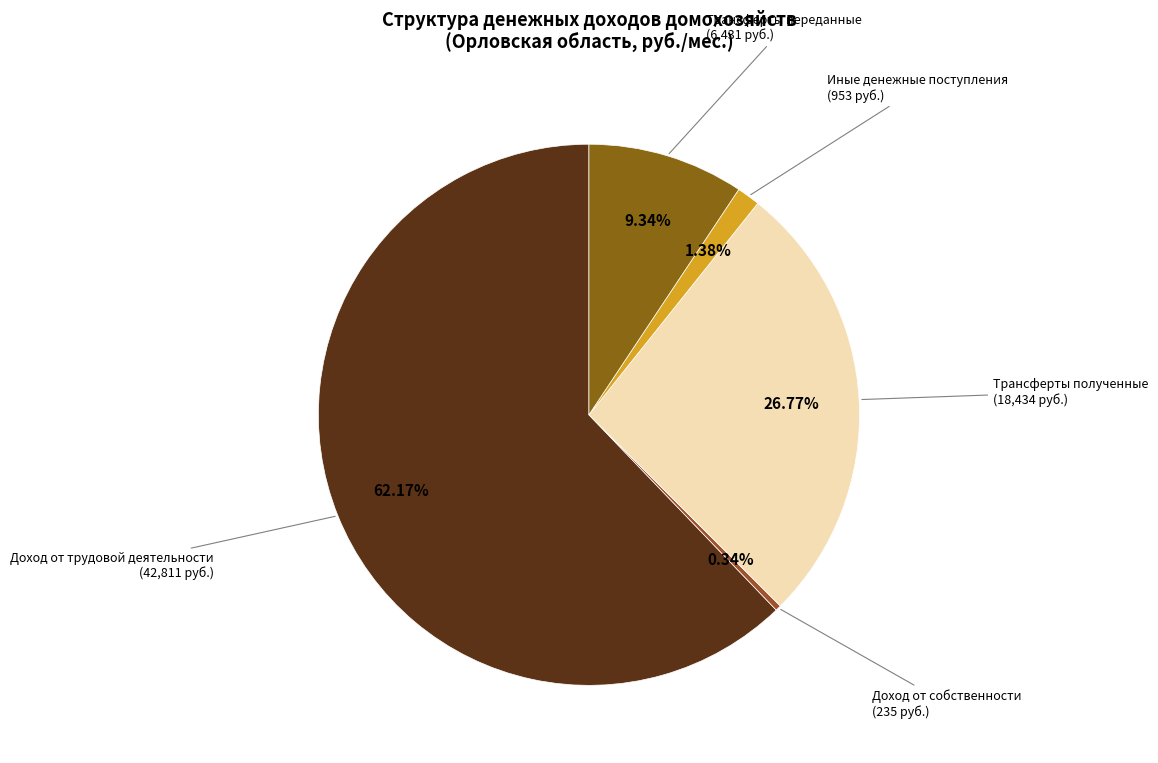

Which category has the biggest portion of the pie?

Доход от трудовой деятельности